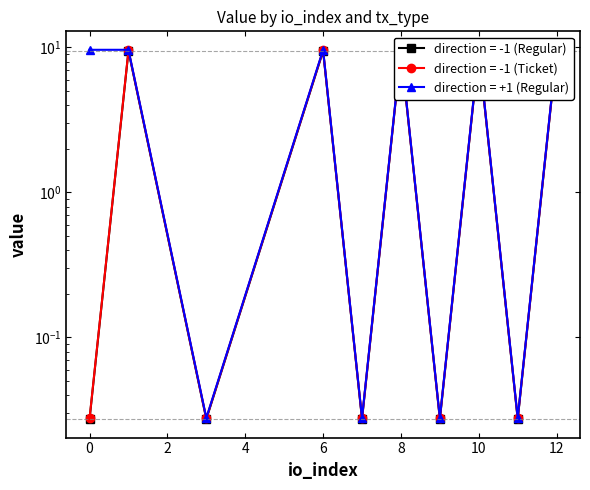

List the series in order of their peak value, lowest first.

Ticket, Regular, direction_pos